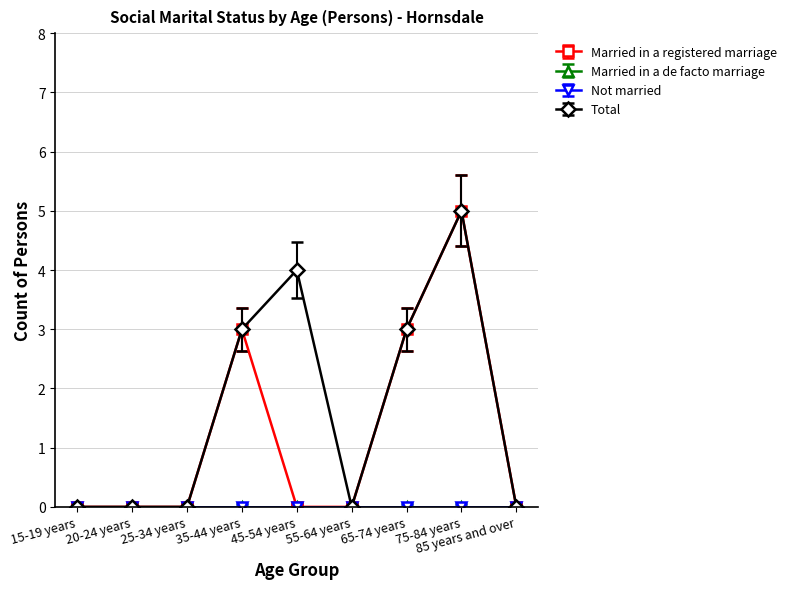

At 55-64 years, list the series in order from largest to smallest.

Married in a registered marriage, Total